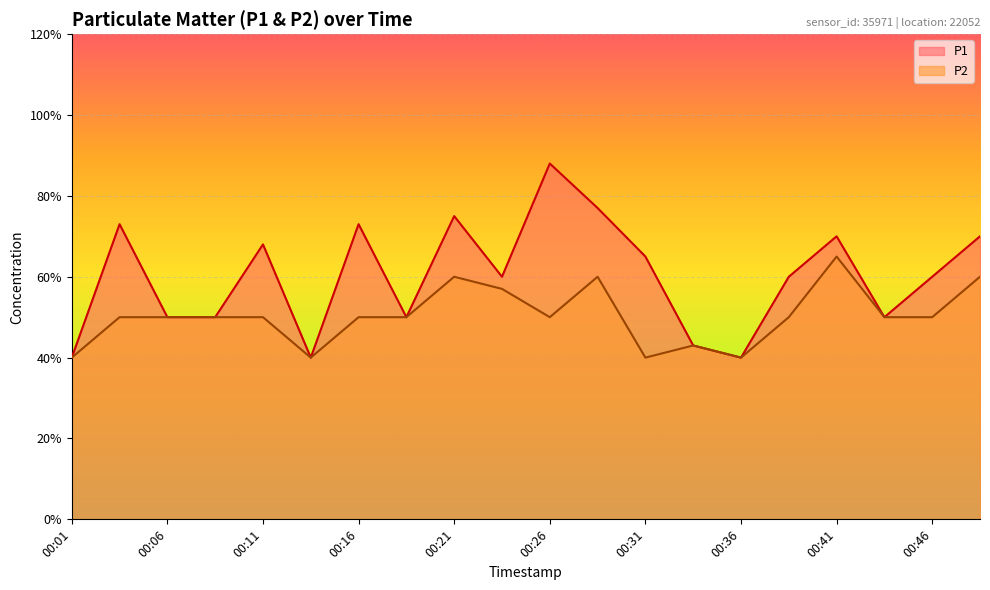

At 00:09, list the series in order from largest to smallest.

P1, P2